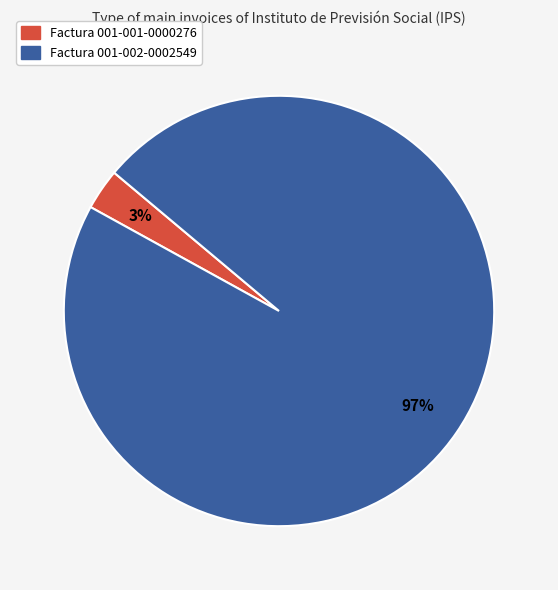

How many slices are in this pie chart?

2